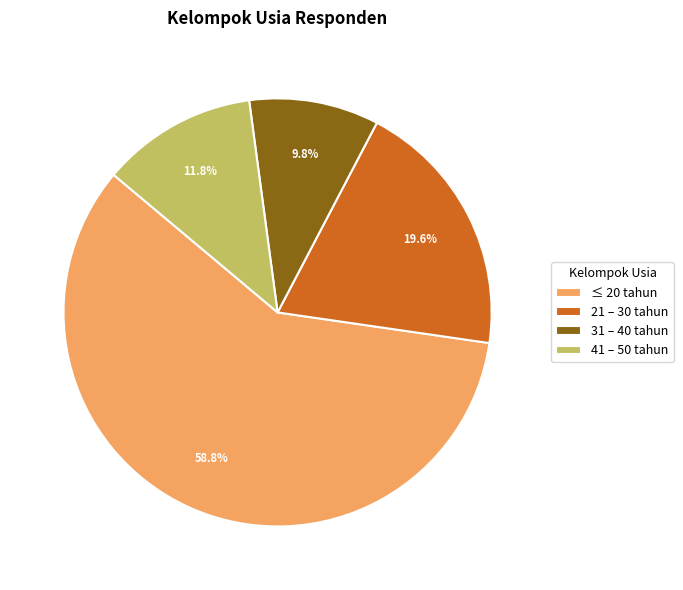

What is the majority slice?

≤ 20 tahun